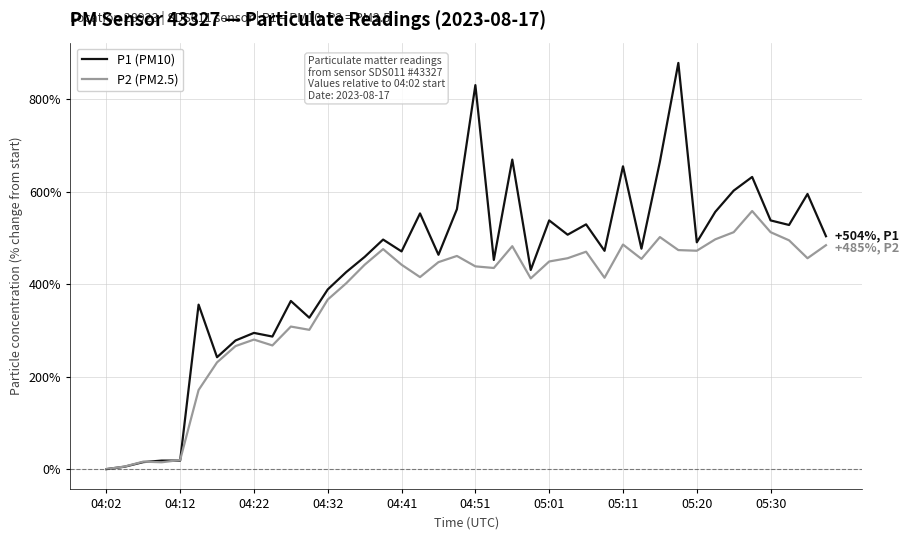

Which series has the widest spread of values?

P1 (PM10)